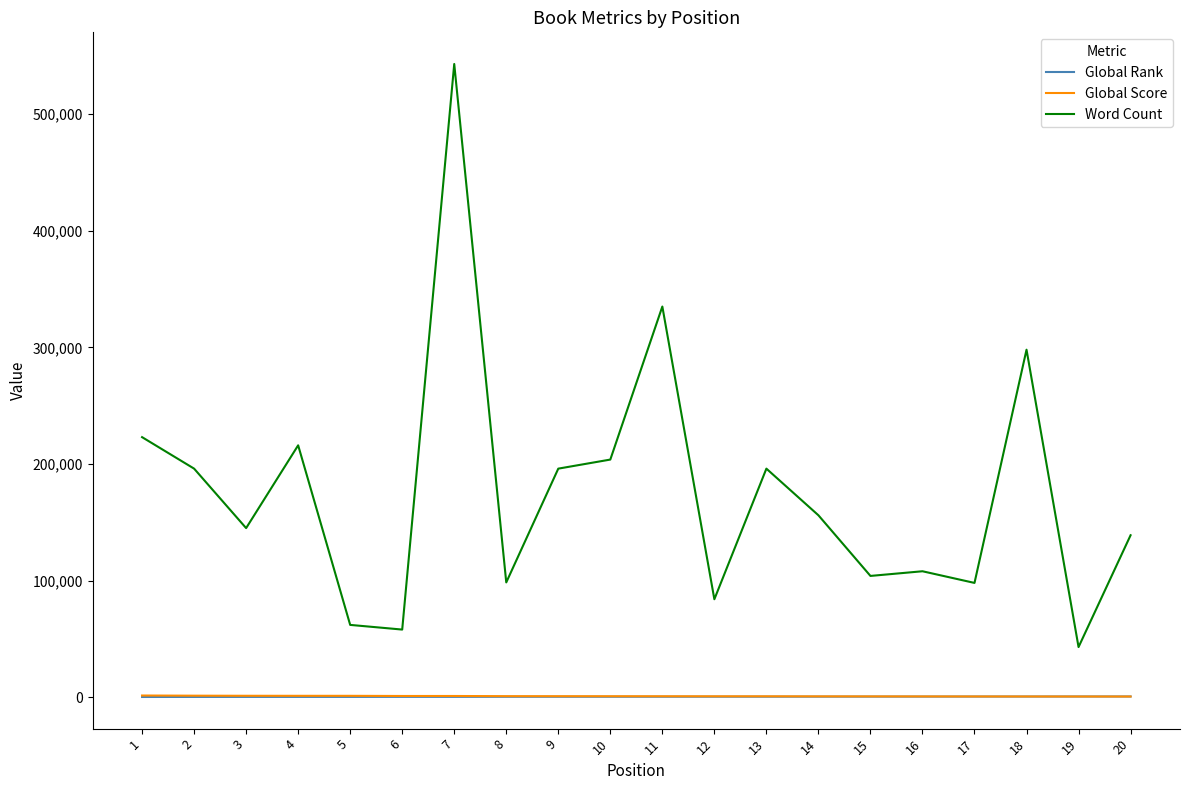

What is the average value of the Global Rank series?

404